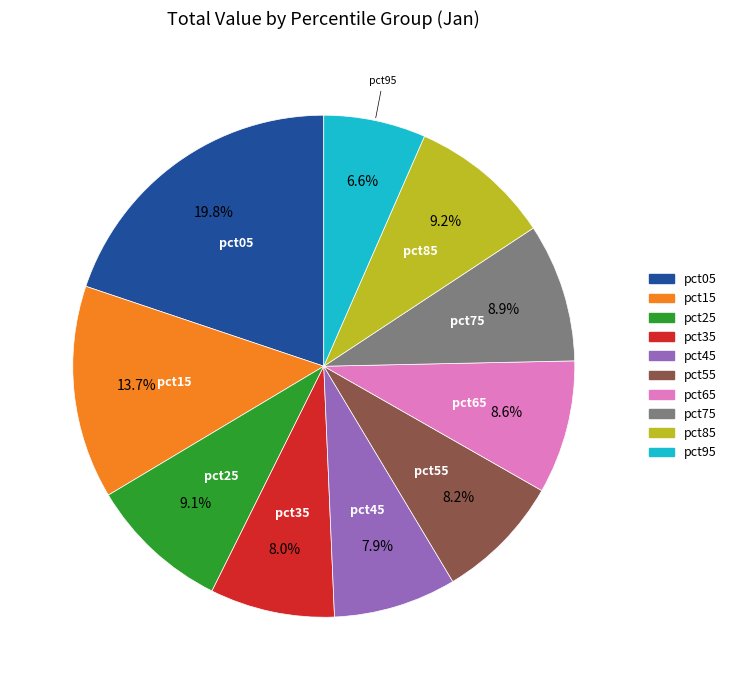

How many slices are in this pie chart?

10